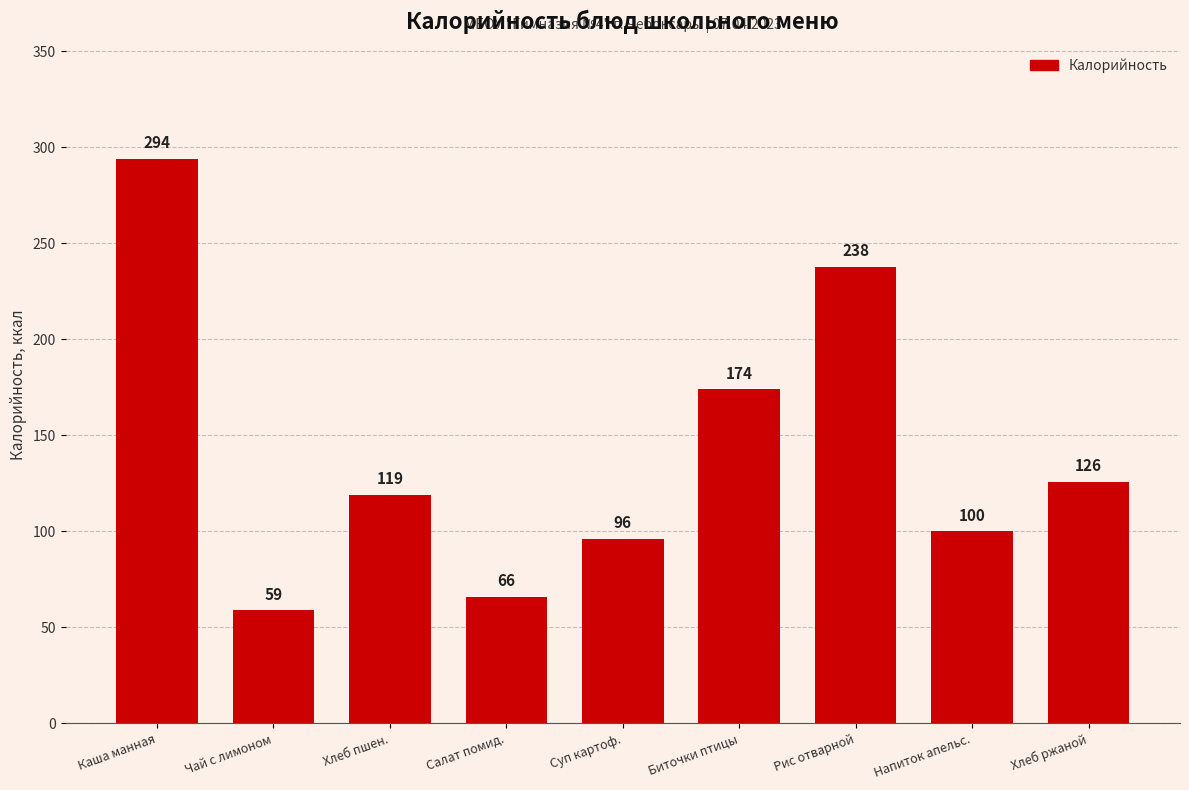

What is the average value?

141